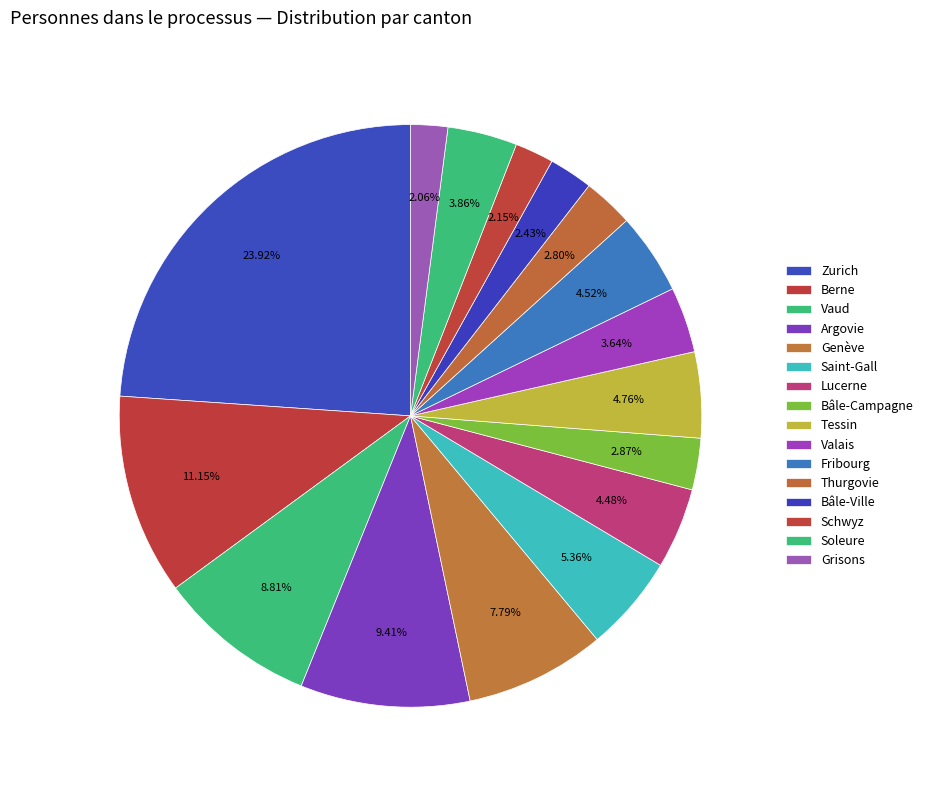

What is the ratio of the value at Vaud to the value at Valais?

2.4